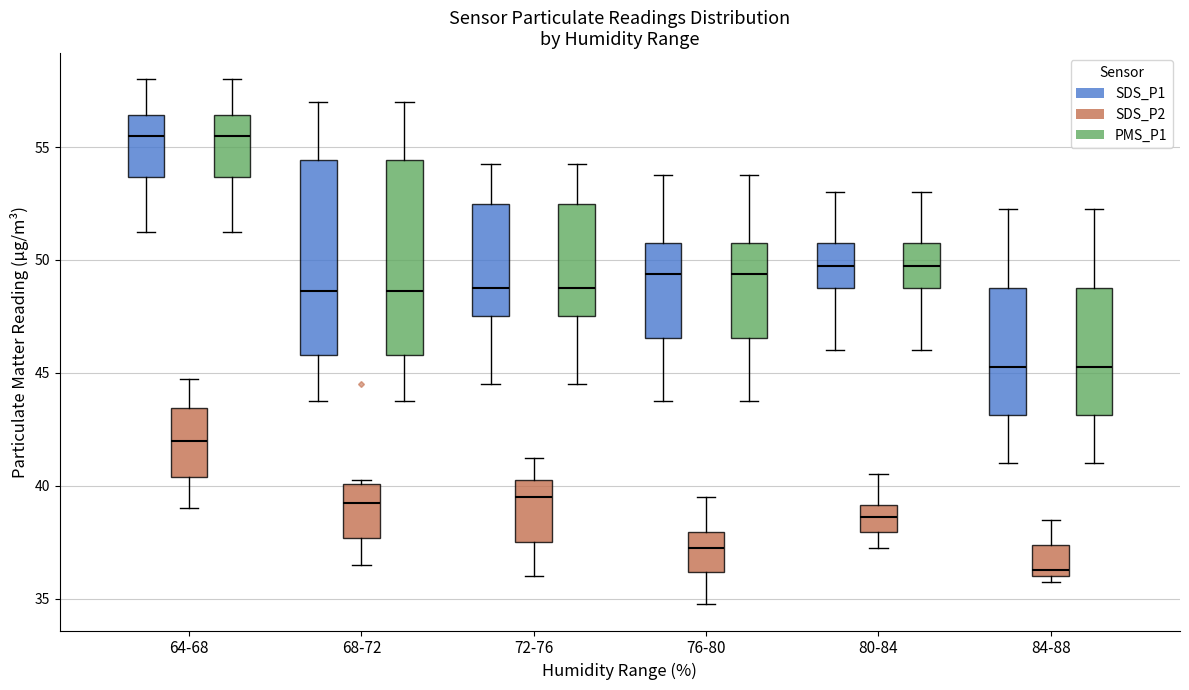

Reading left to right, transcribe this box plot: for each box, give where its median line is, the range the box spans, and where its two whiskers end, as read against the y-axis. The values are not printed on the chart, so give them approximately, as read against the axis.

64-68 (SDS_P1): median 55.5, box 53.5 to 56.5, whiskers 51.5 to 58.0
64-68 (SDS_P2): median 42.0, box 40.5 to 43.5, whiskers 39.0 to 45.0
64-68 (PMS_P1): median 55.5, box 53.5 to 56.5, whiskers 51.5 to 58.0
68-72 (SDS_P1): median 48.5, box 46.0 to 54.5, whiskers 44.0 to 57.0
68-72 (SDS_P2): median 39.5, box 37.5 to 40.0, whiskers 36.5 to 40.5
68-72 (PMS_P1): median 48.5, box 46.0 to 54.5, whiskers 44.0 to 57.0
72-76 (SDS_P1): median 49.0, box 47.5 to 52.5, whiskers 44.5 to 54.5
72-76 (SDS_P2): median 39.5, box 37.5 to 40.5, whiskers 36.0 to 41.5
72-76 (PMS_P1): median 49.0, box 47.5 to 52.5, whiskers 44.5 to 54.5
76-80 (SDS_P1): median 49.5, box 46.5 to 51.0, whiskers 44.0 to 54.0
76-80 (SDS_P2): median 37.5, box 36.0 to 38.0, whiskers 35.0 to 39.5
76-80 (PMS_P1): median 49.5, box 46.5 to 51.0, whiskers 44.0 to 54.0
80-84 (SDS_P1): median 50.0, box 49.0 to 51.0, whiskers 46.0 to 53.0
80-84 (SDS_P2): median 38.5, box 38.0 to 39.0, whiskers 37.5 to 40.5
80-84 (PMS_P1): median 50.0, box 49.0 to 51.0, whiskers 46.0 to 53.0
84-88 (SDS_P1): median 45.5, box 43.0 to 49.0, whiskers 41.0 to 52.5
84-88 (SDS_P2): median 36.5, box 36.0 to 37.5, whiskers 36.0 (just below the box's lower edge) to 38.5
84-88 (PMS_P1): median 45.5, box 43.0 to 49.0, whiskers 41.0 to 52.5